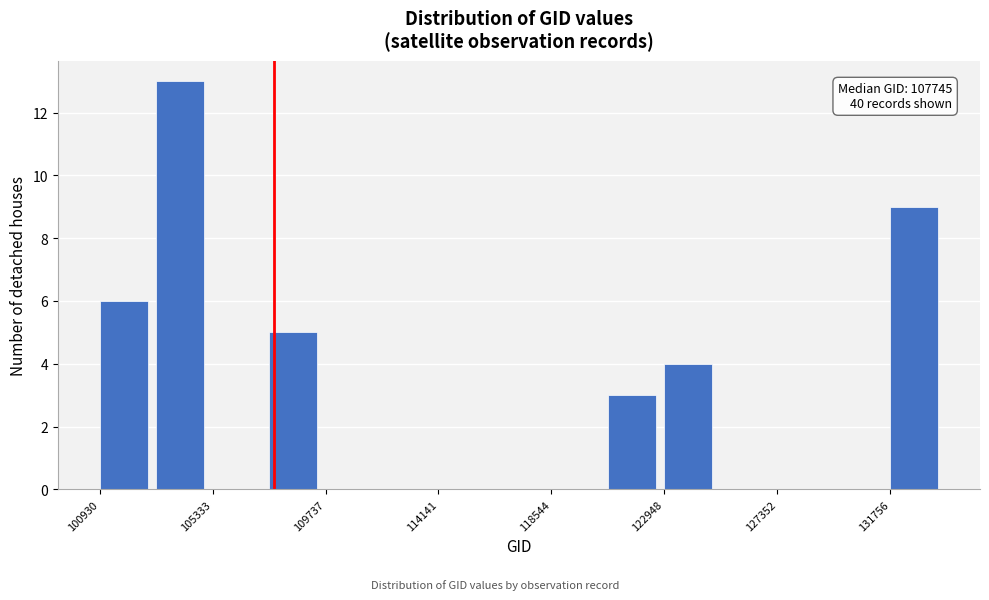

Over which range of the x-axis is the bar tallest?

103000 to 105500